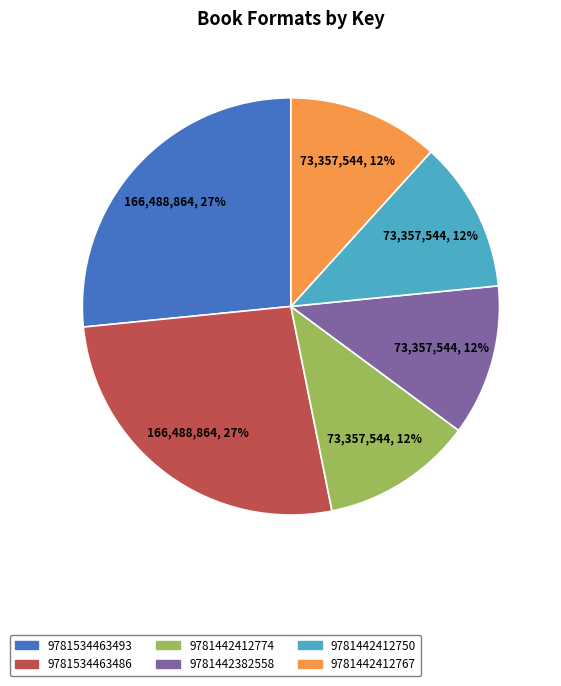

How many segments does this pie chart have?

6